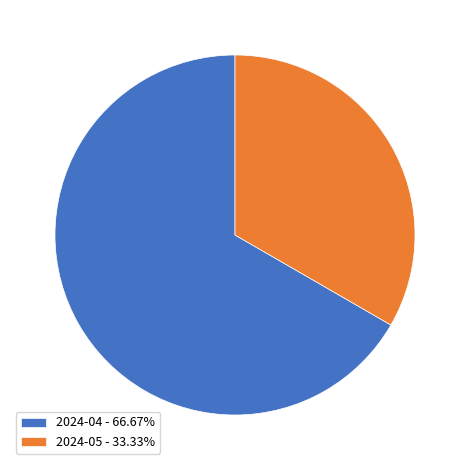

Is there any slice that represents more than half of the pie?

Yes